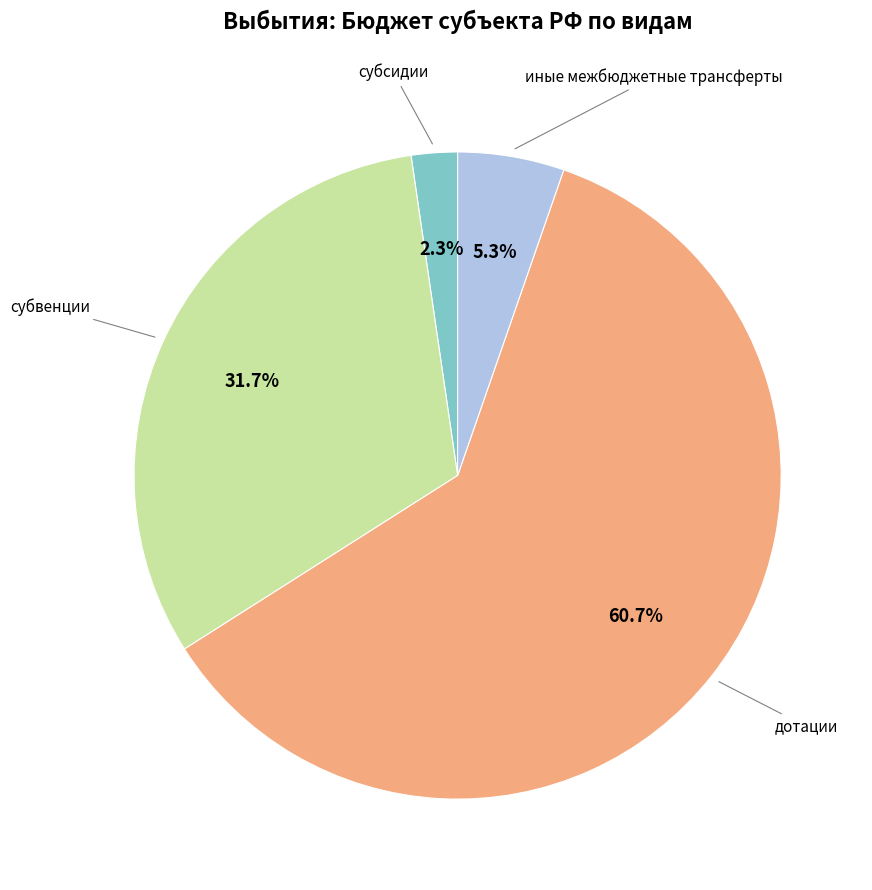

How many slices are in this pie chart?

4